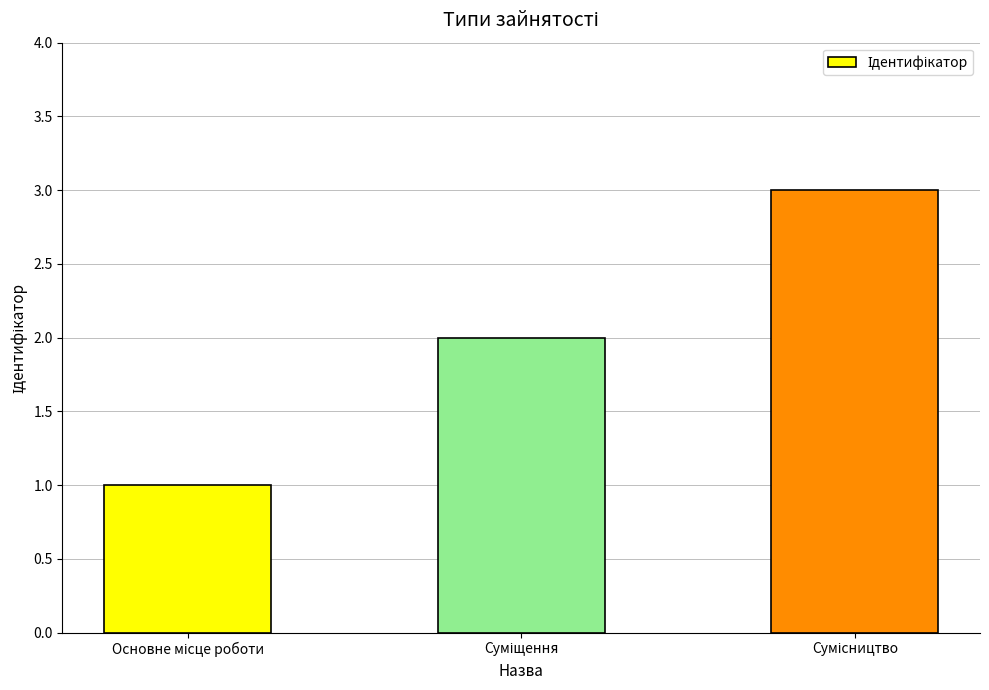

What is the maximum value shown in the chart?

3